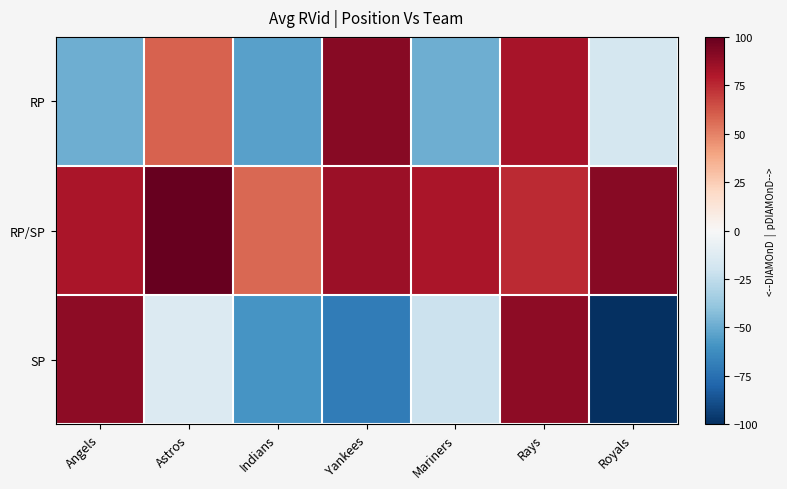

Reading left to right, extract all data points from this chart.

RP: Angels=-48.8	Astros=59.3	Indians=-54.1	Yankees=90.8	Mariners=-48.8	Rays=82.2	Royals=-17.6
RP/SP: Angels=81.6	Astros=100.0	Indians=57.2	Yankees=85.5	Mariners=81.6	Rays=74.8	Royals=91.0
SP: Angels=89.7	Astros=-14.0	Indians=-58.8	Yankees=-70.2	Mariners=-21.2	Rays=89.6	Royals=-100.0